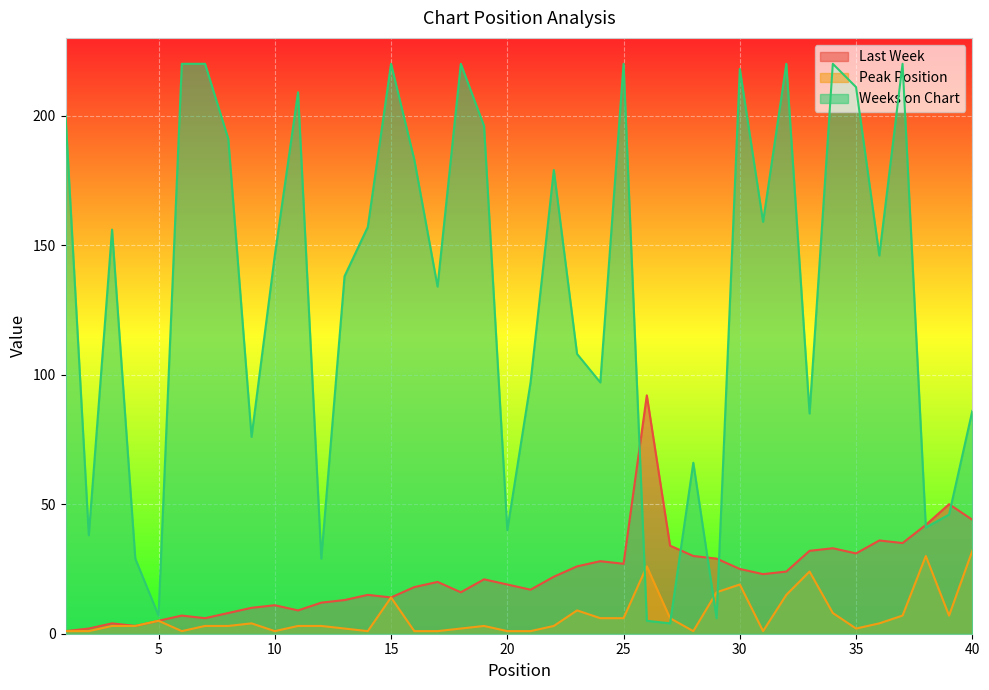

After their last crossing, which series has the higher values: Last Week or Weeks on Chart?

Weeks on Chart